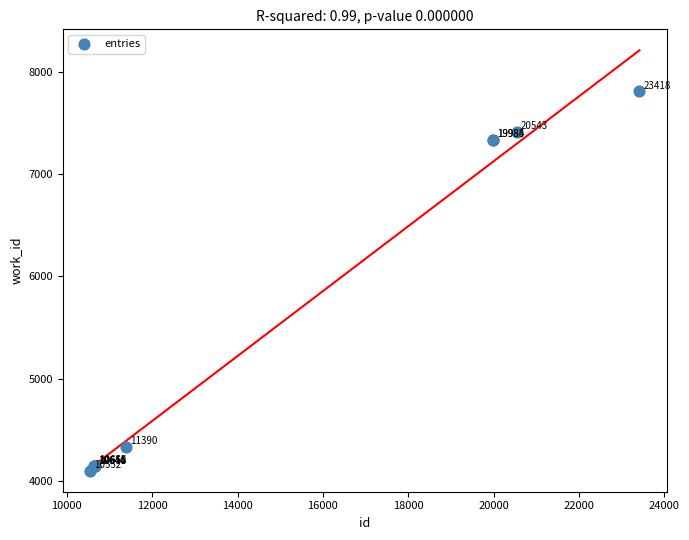

What Y value in the scatter plot is closest to 5954?

7337